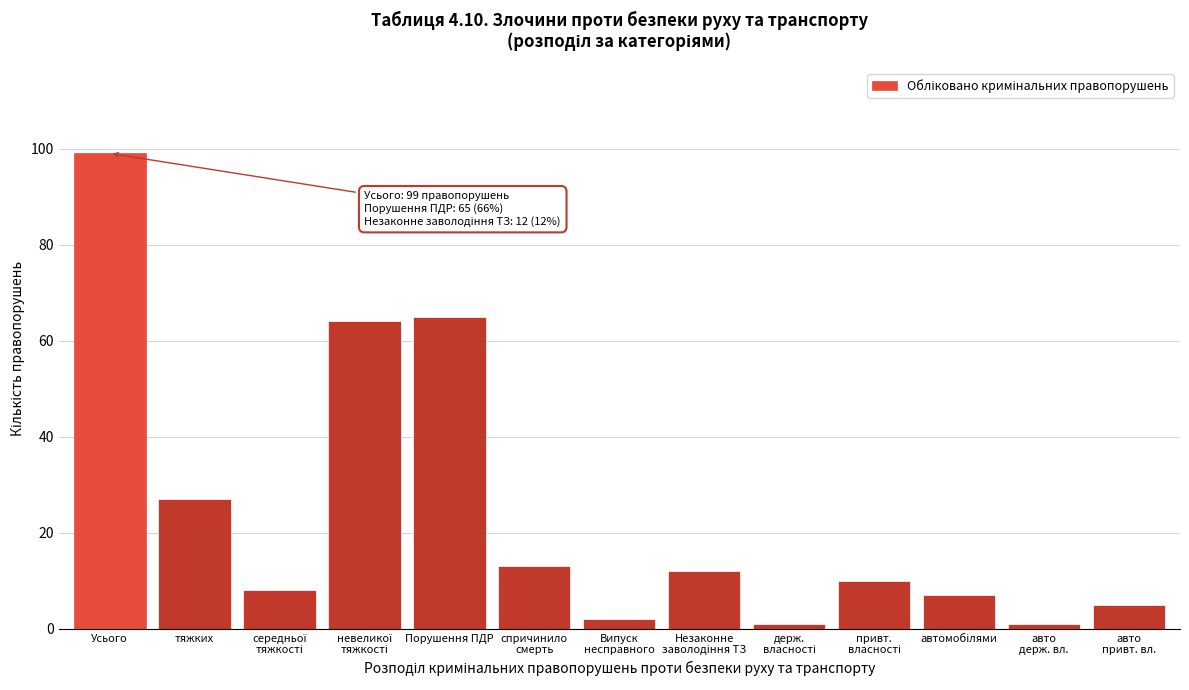

Reading right to left, what are all the values shown in this chart?

5	1	7	10	1	12	2	13	65	64	8	27	99